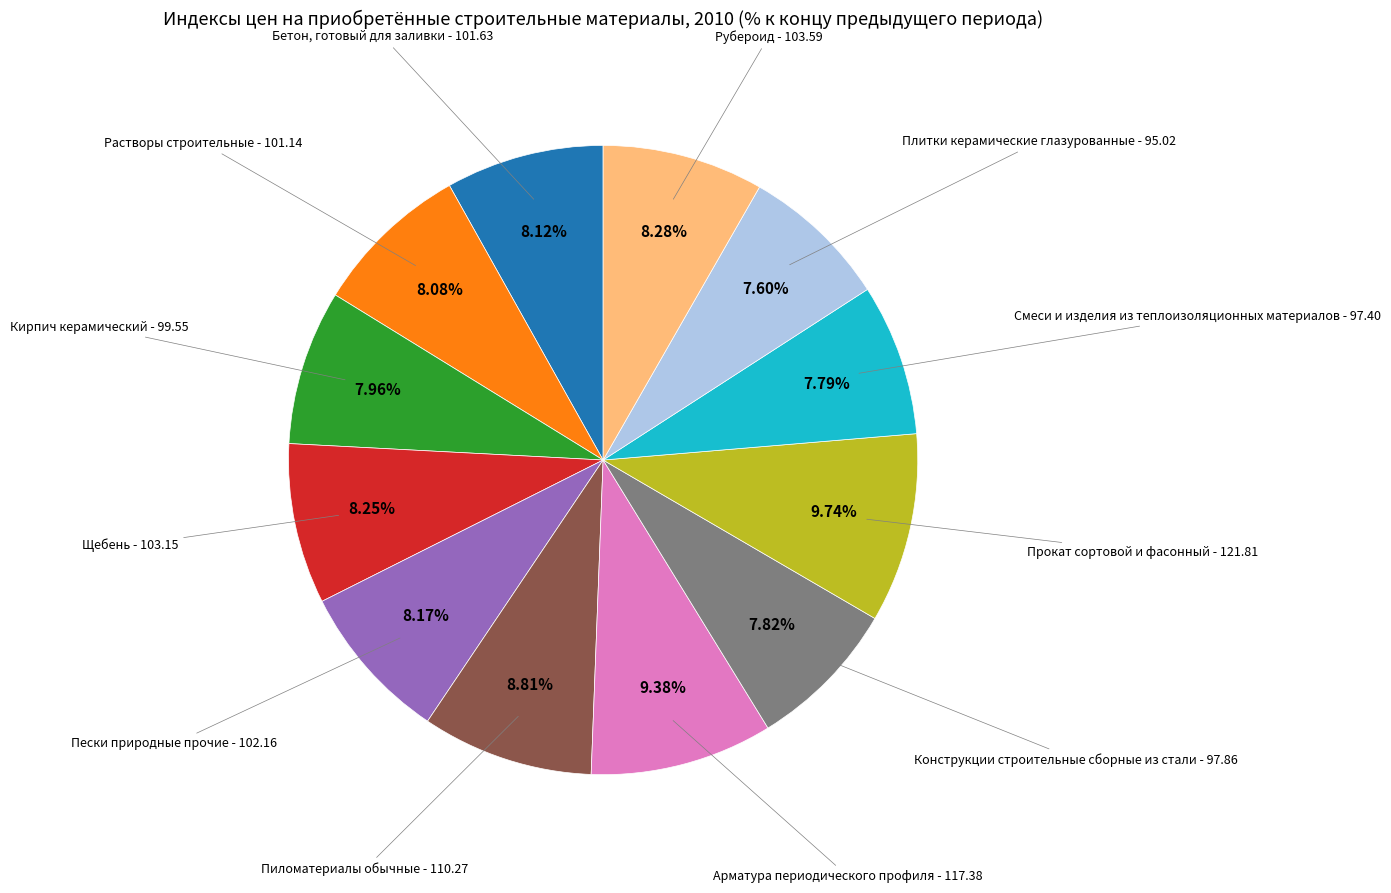

Is there a majority slice in this chart?

No